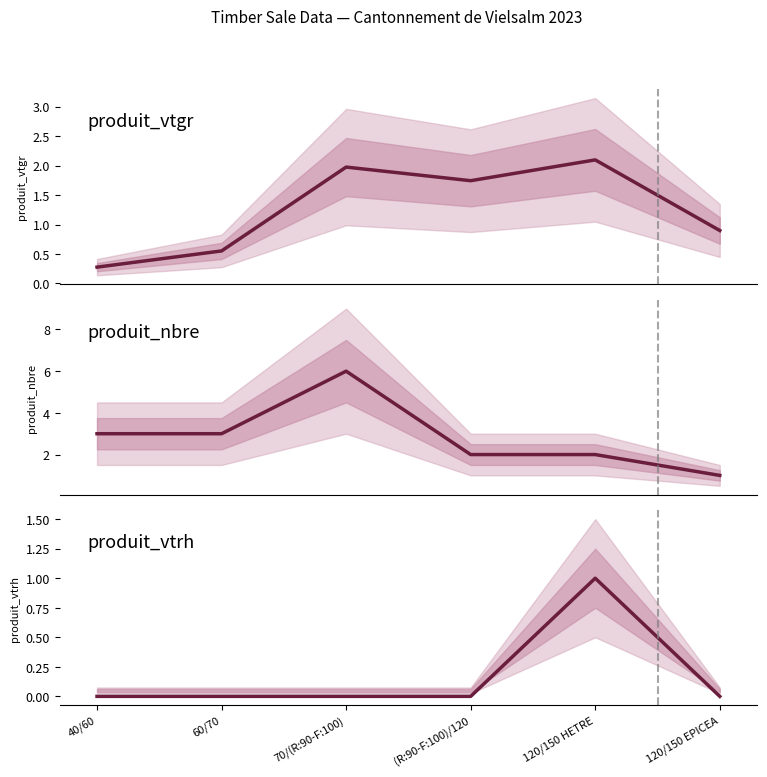

What is the label of the 6th point from the right?

40/60